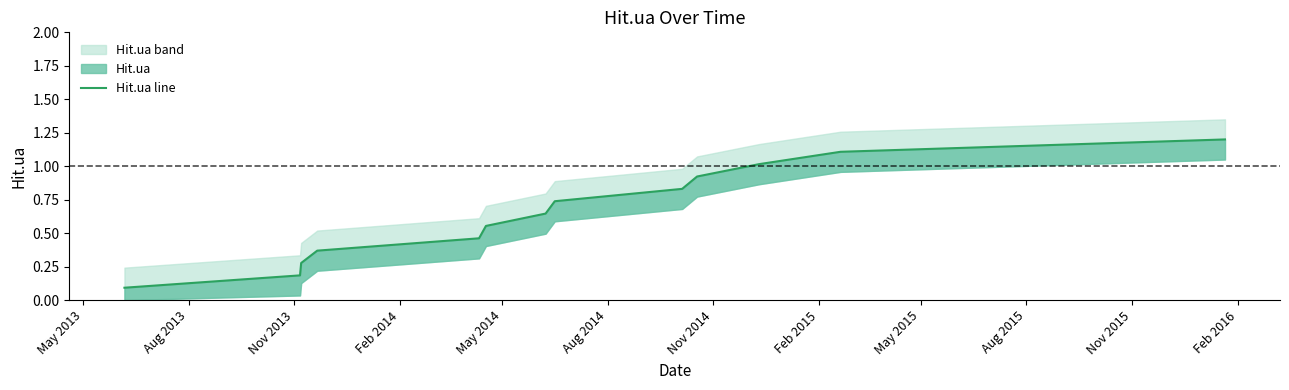

What is the value of the 1st point from the left?

0.1